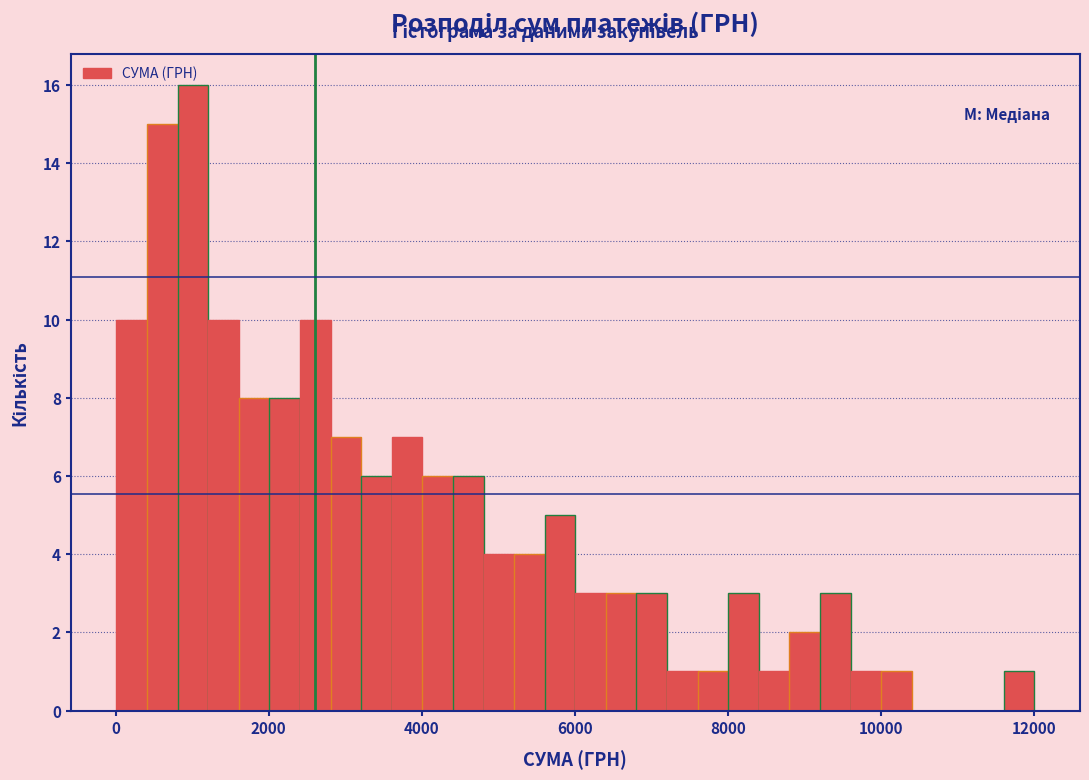

Around what value on the x-axis is the tallest bar? Give the approximate position of its centre, as read against the axis.

1000